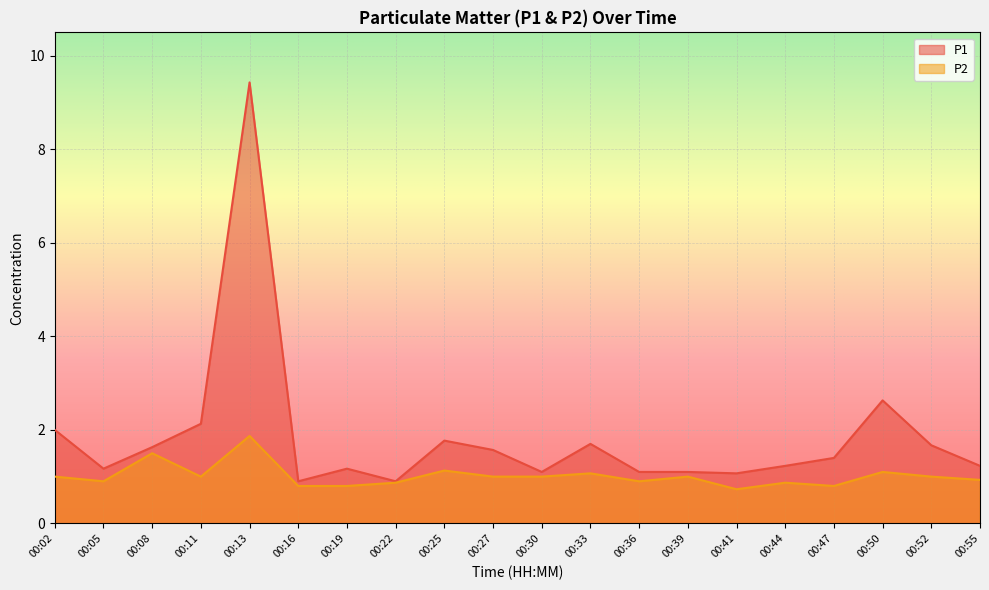

What is the difference between the P2 values at 00:52 and 00:05?

0.1